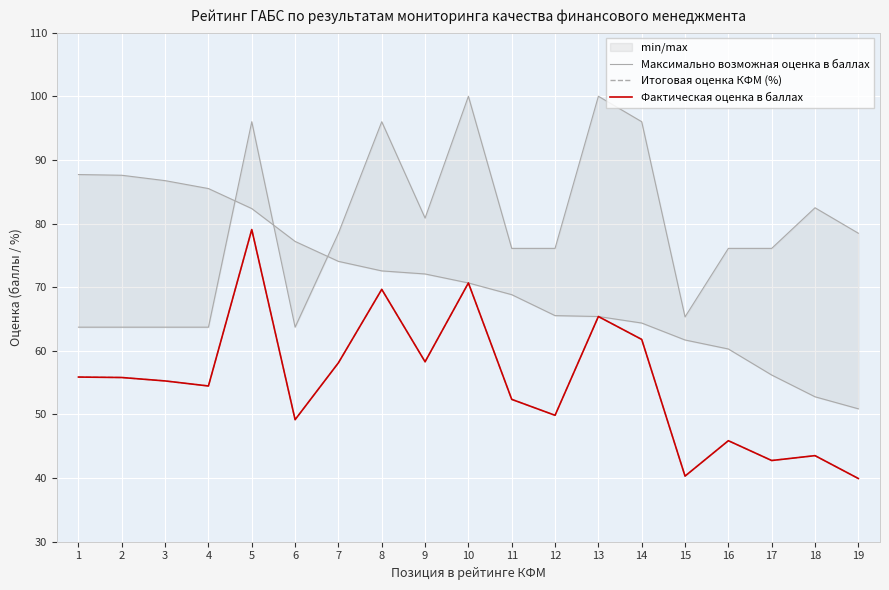

What is the average value of the Фактическая оценка в баллах series?

55.2